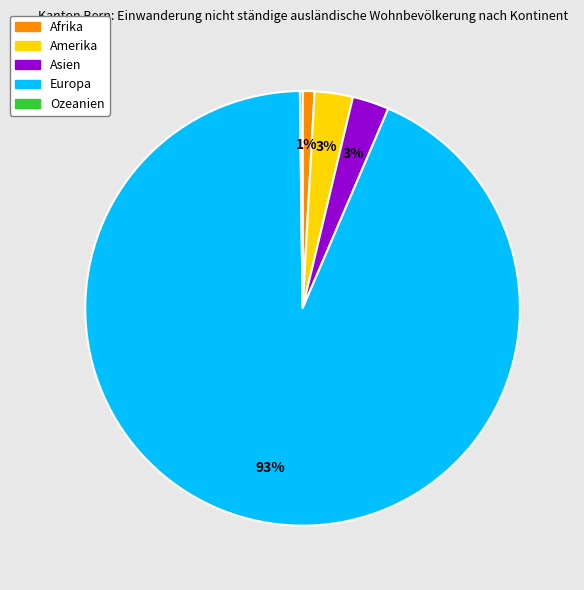

What is the largest slice in the pie chart?

Europa